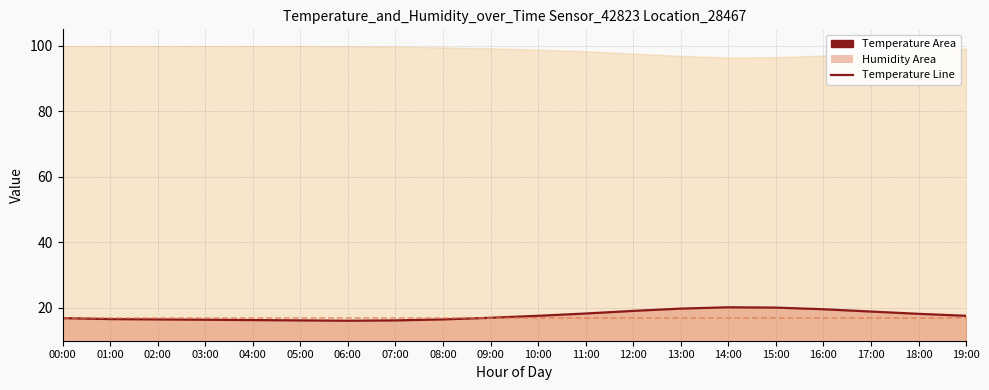

How many lines are shown in the chart?

2